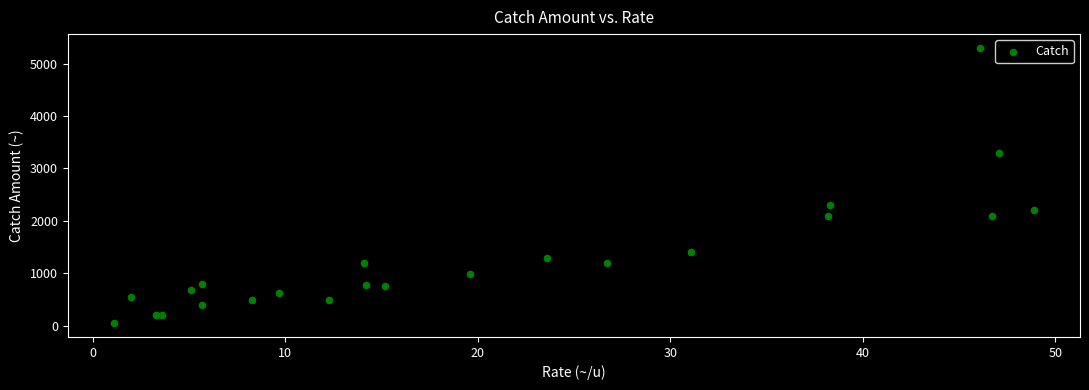

What Y value in the scatter plot is closest to 2675?

2300